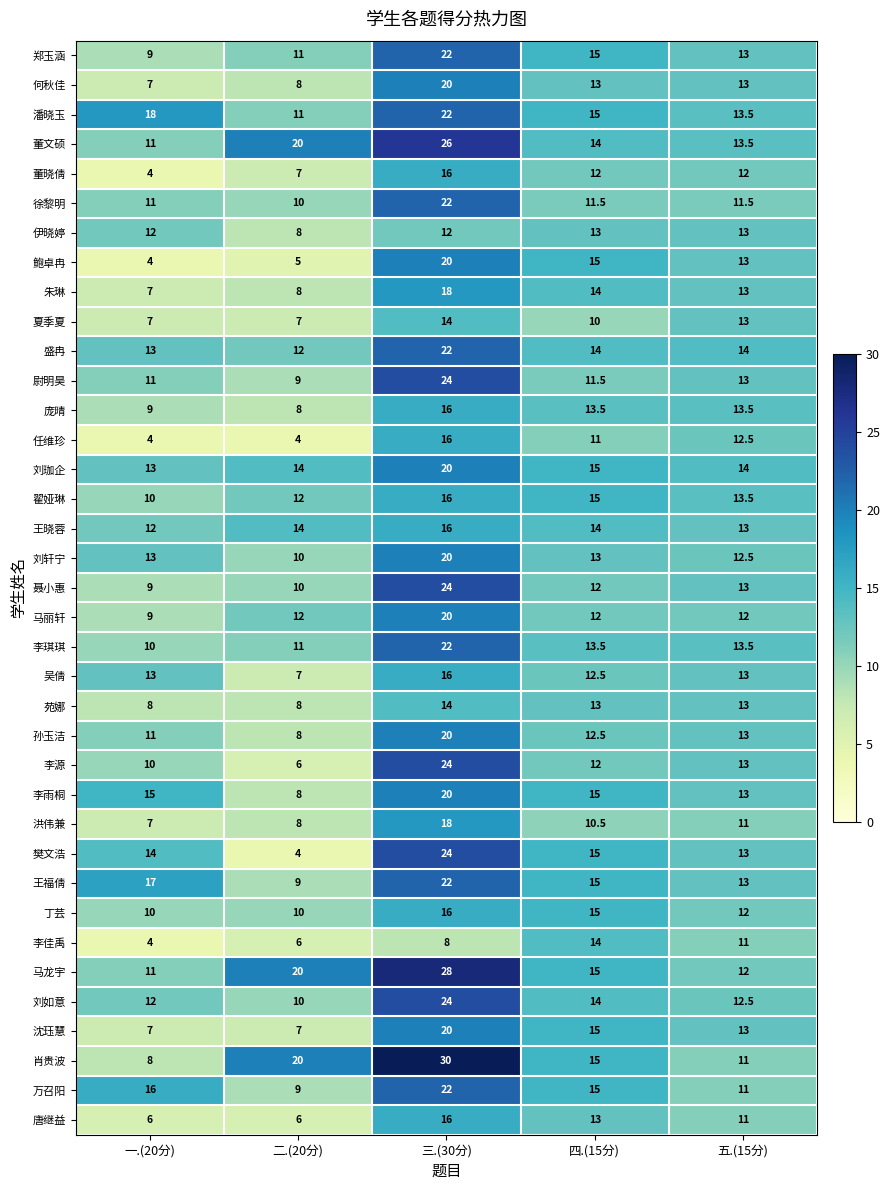

What is the lowest value of the 翟娅琳 series?

10.0